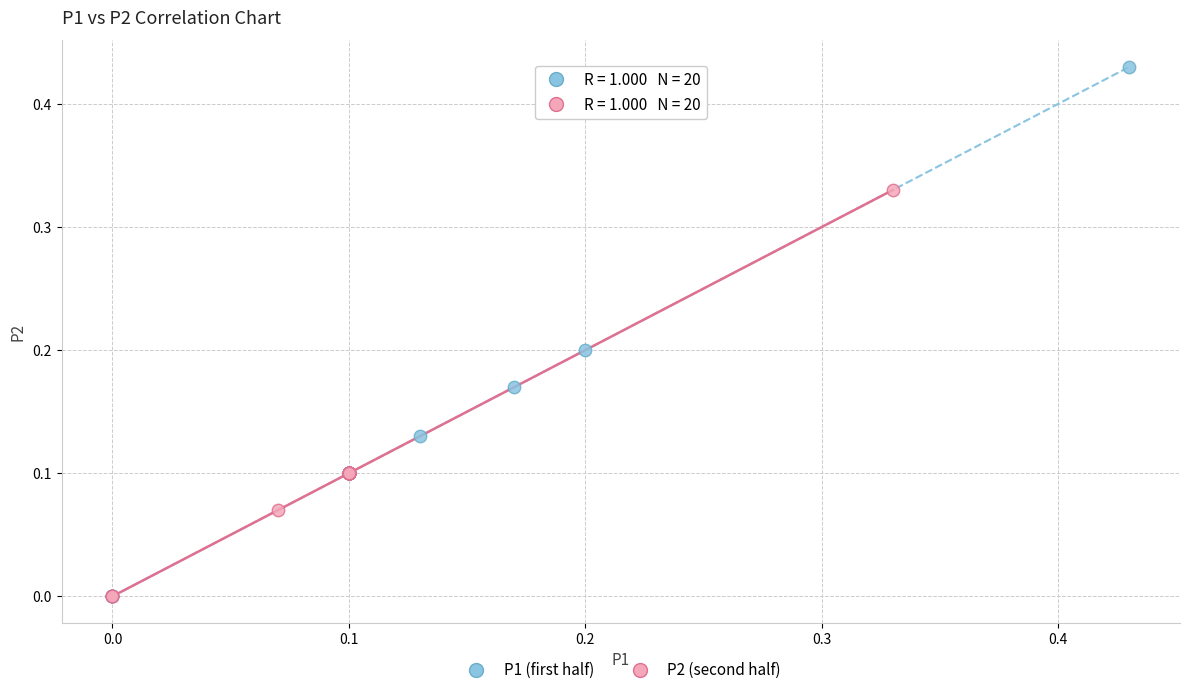

Which series contains the highest Y value?

P1 (first half)